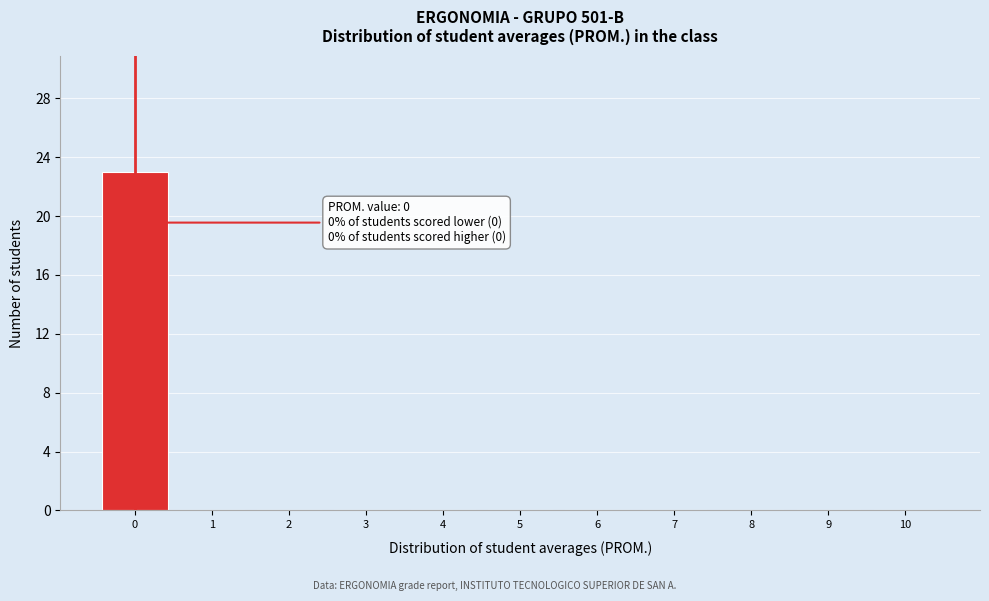

Which range on the x-axis has the tallest bar?

-0.5 to 0.5